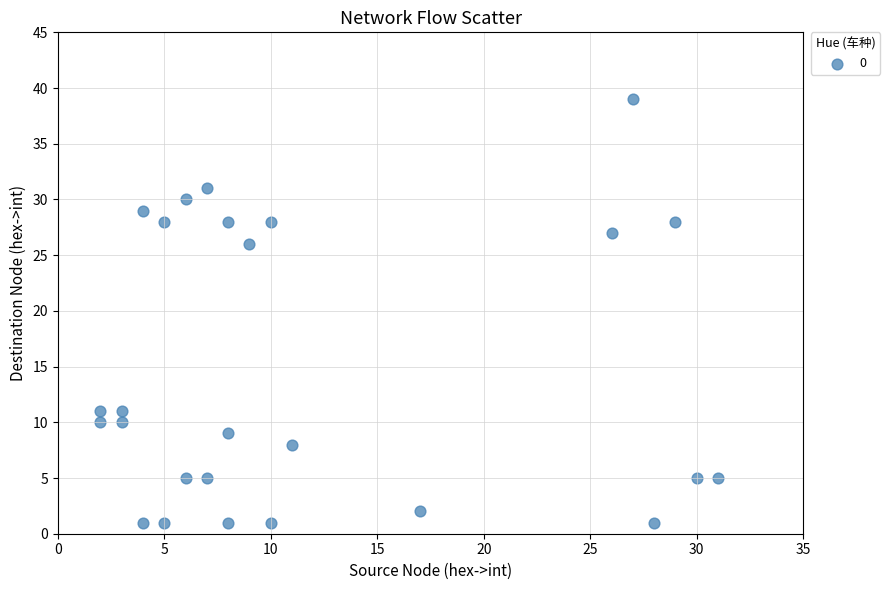

What is the range of Y values (max minus min)?

38